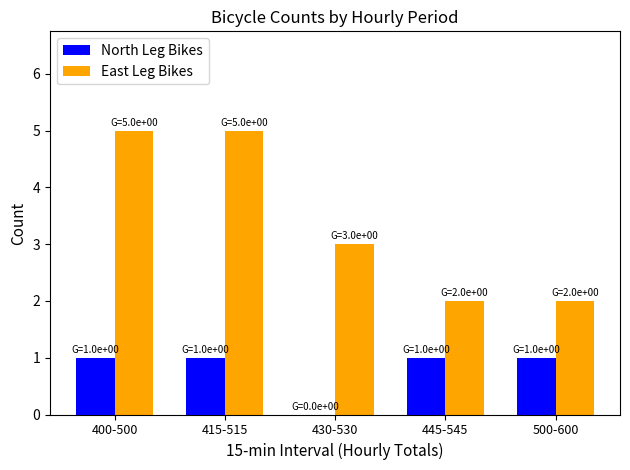

Where is East Leg Bikes nearest to the value 3?

430-530